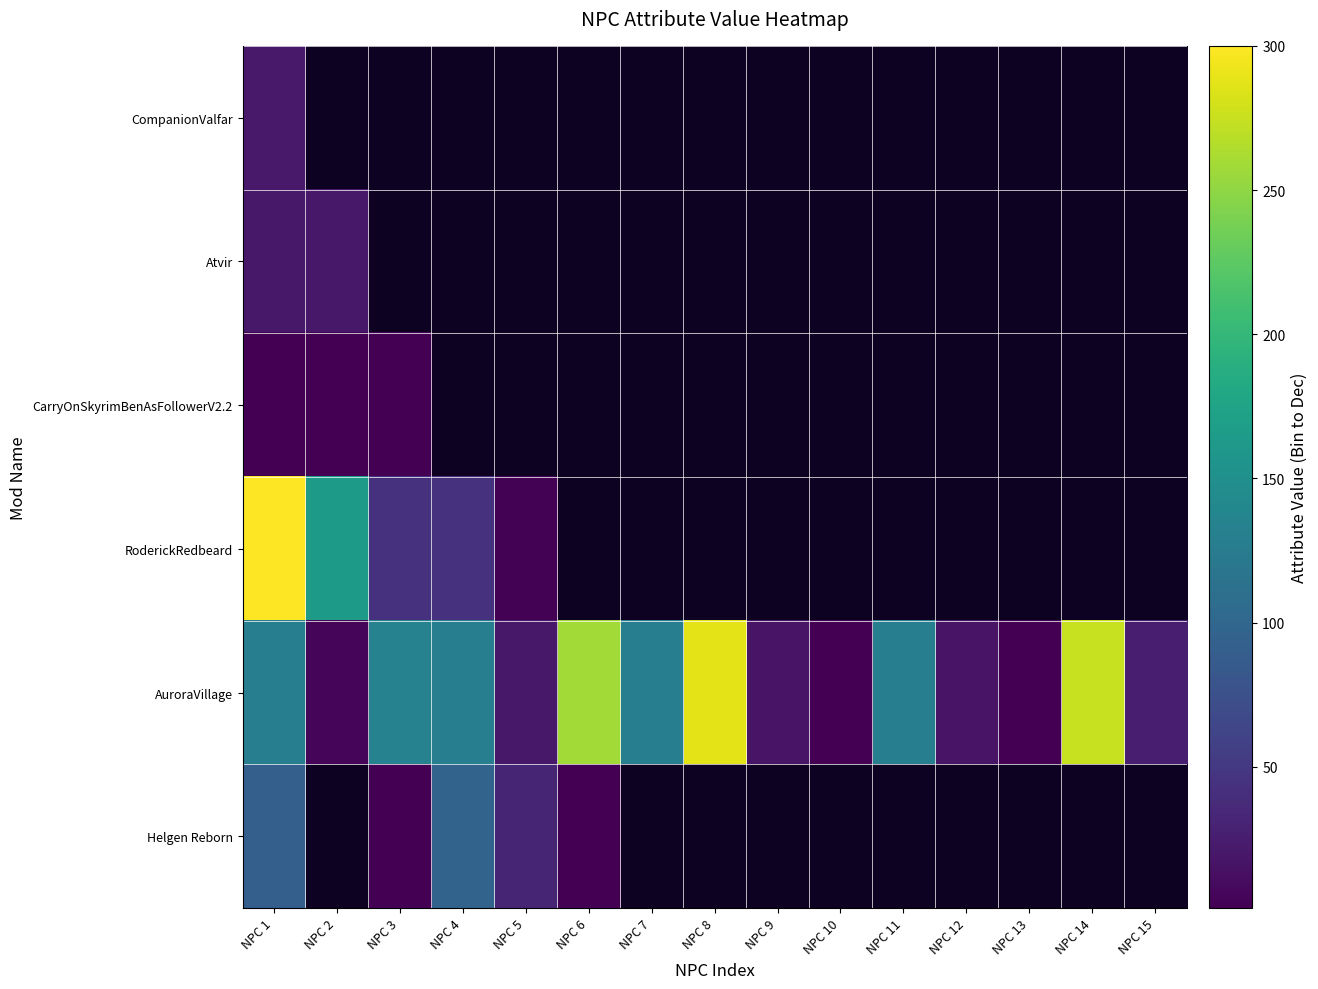

What is the greatest value displayed?

300.0